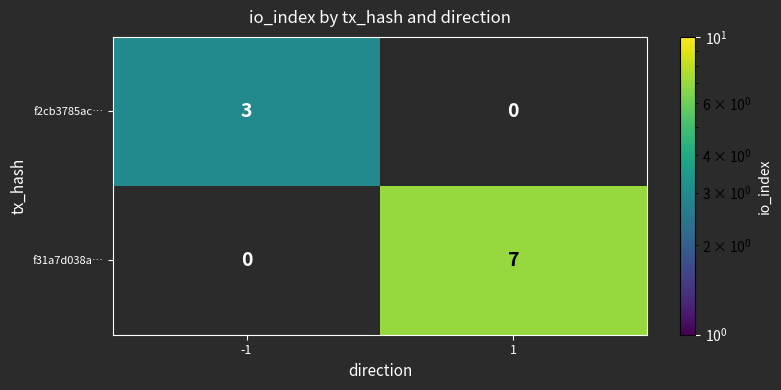

The f31a7d038a… series shows 7 at 1. True or false?

True